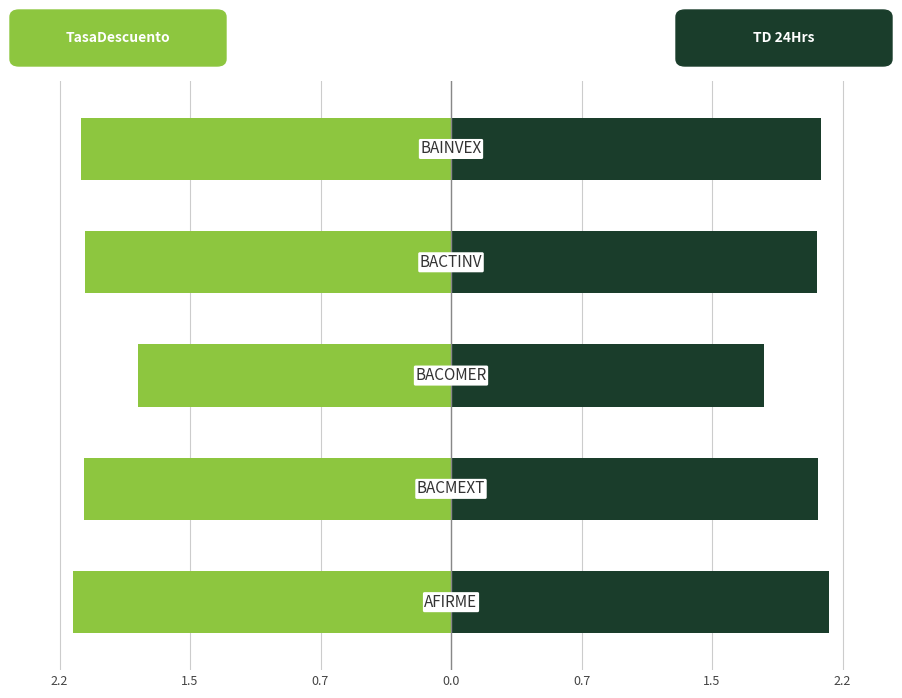

At how many categories does at least one series exceed 1?

5